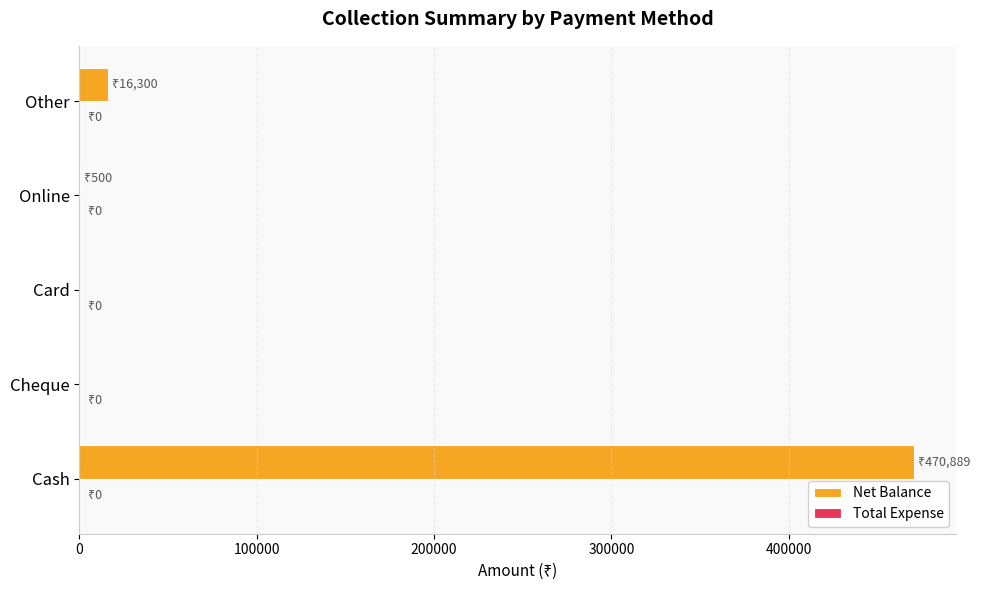

What is the sum of all values?

487689